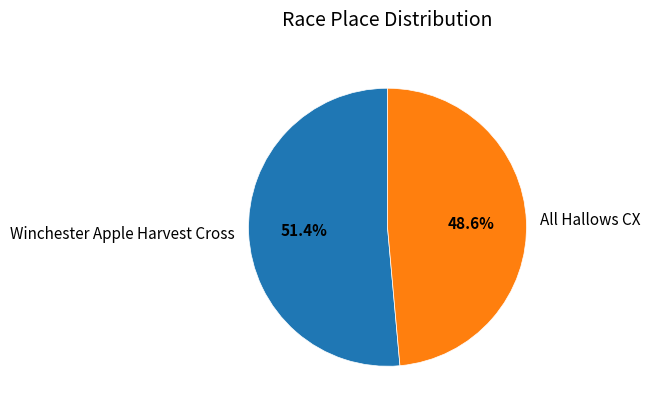

To the nearest percent, what percentage of the pie is All Hallows CX?

49%